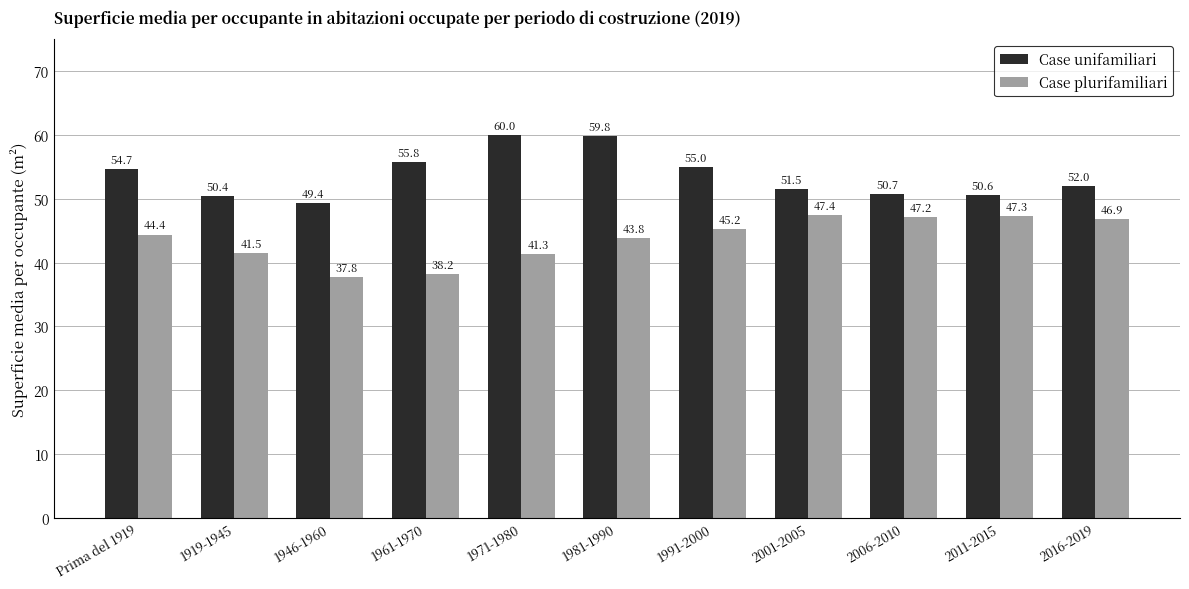

What is the difference between the maximum and second lowest values in the Case plurifamiliari series?

9.2